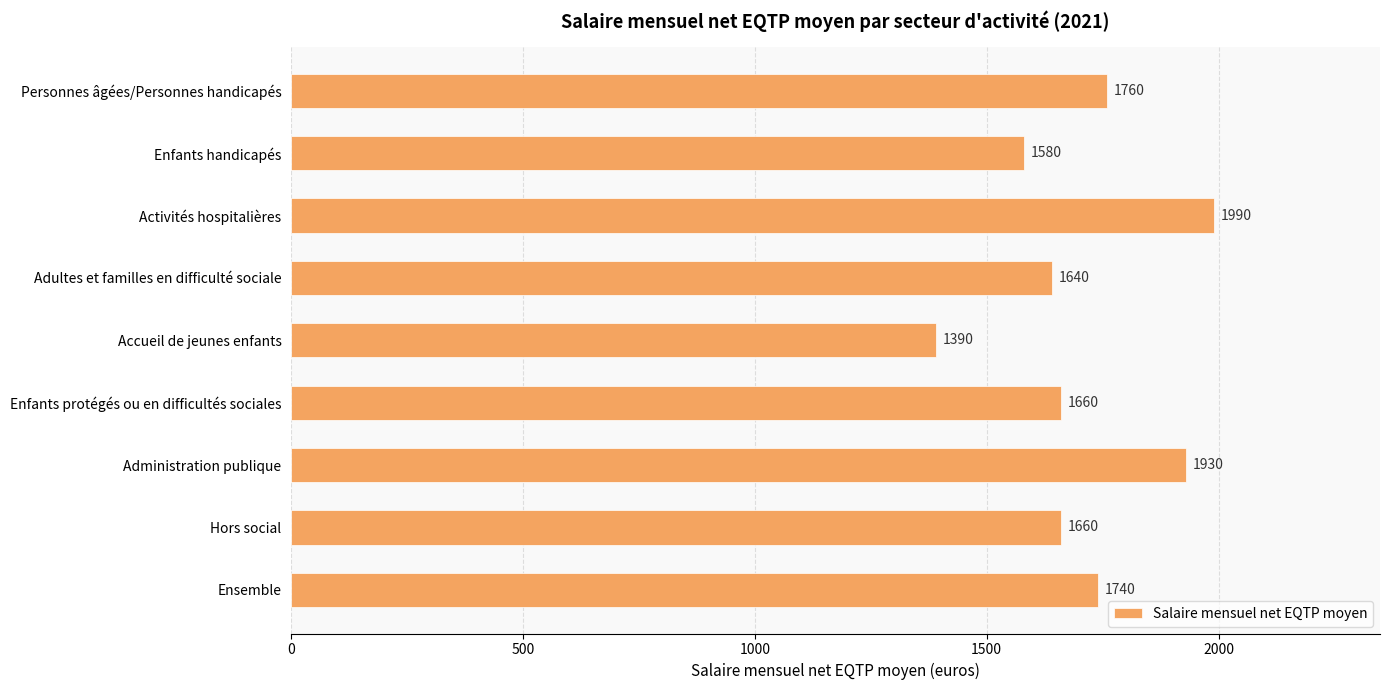

What is the ratio of the value at Accueil de jeunes enfants to the value at Activités hospitalières?

0.7